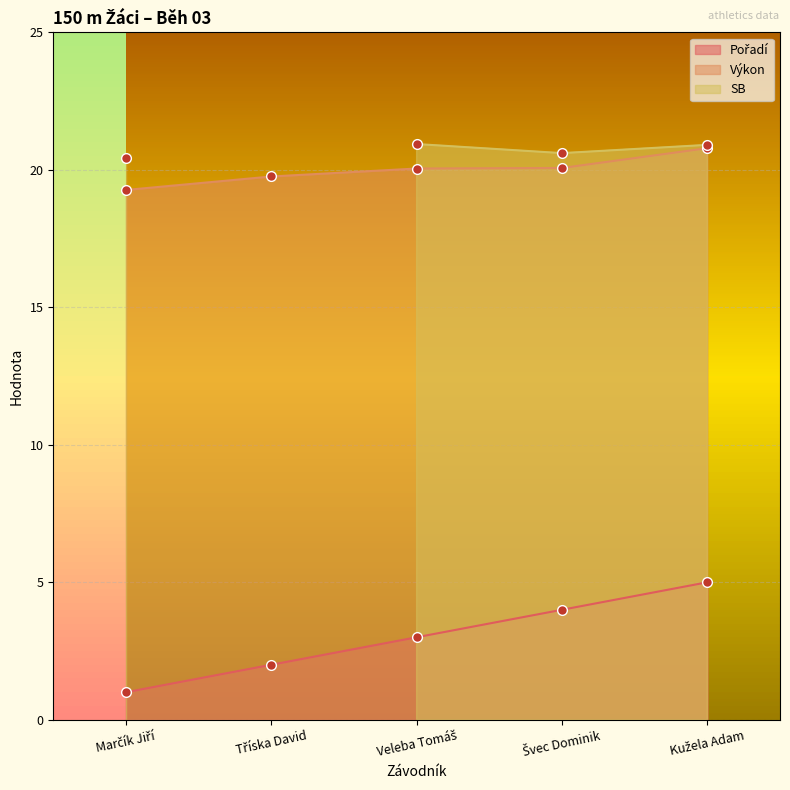

True or false: Pořadí and Výkon cross at least once.

False